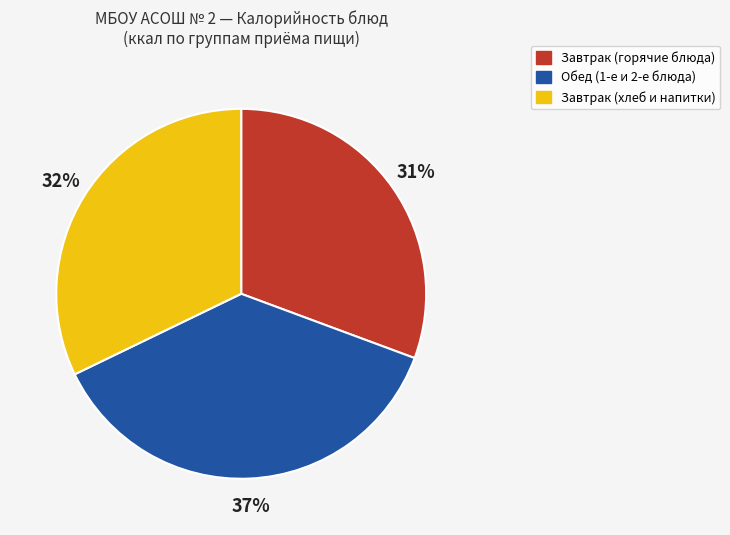

To the nearest percent, what is the average slice percentage?

33%